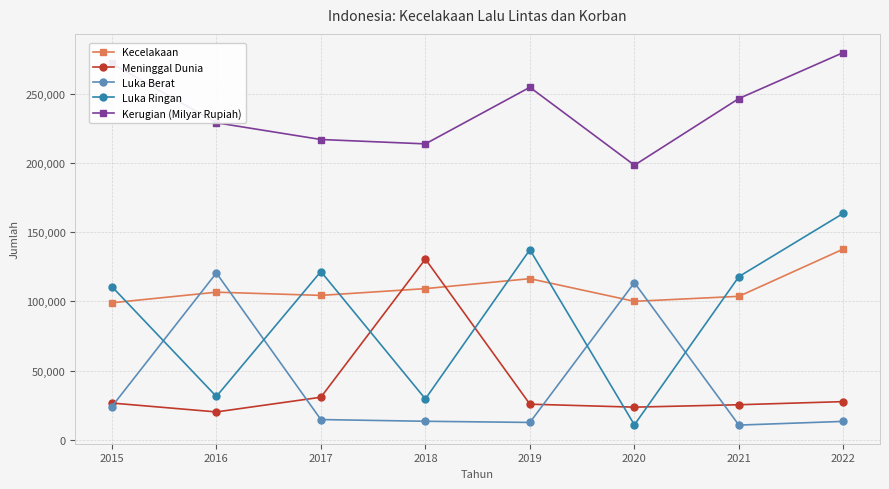

True or false: Kerugian (Milyar Rupiah) and Luka Ringan intersect in this chart.

False